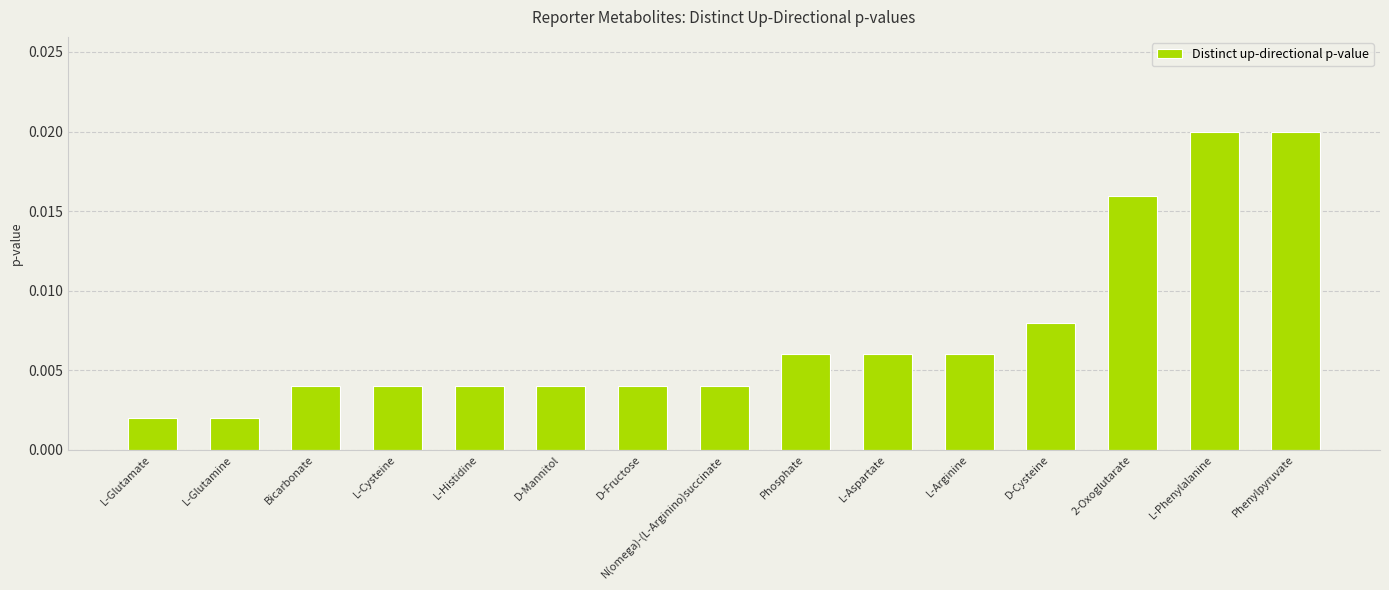

Which has a higher value, Bicarbonate or L-Arginine?

L-Arginine